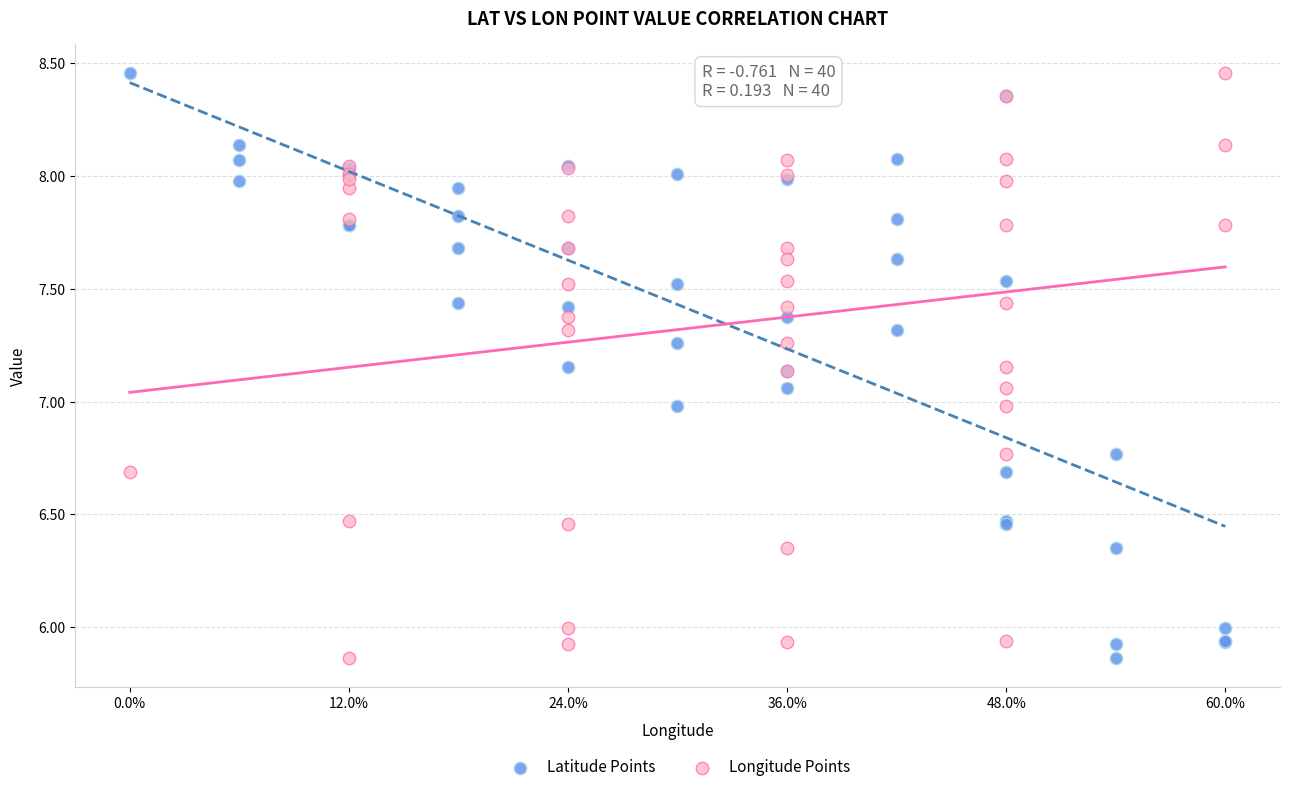

What are all the series names shown in the legend?

Latitude Points, Longitude Points